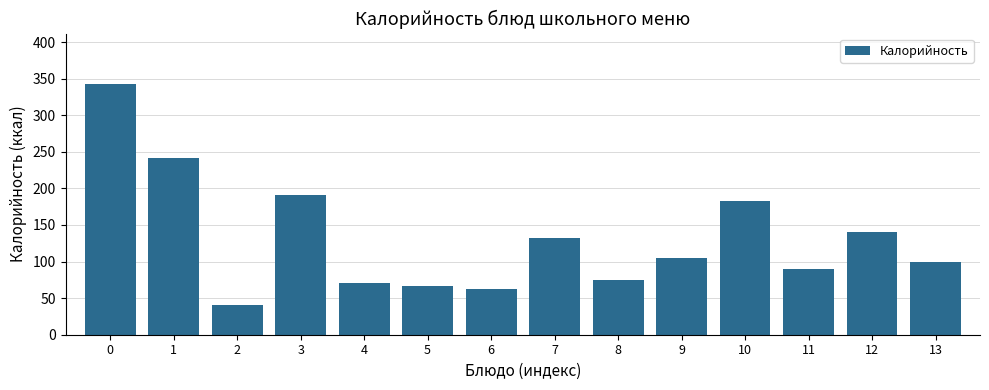

Reading right to left, what are all the values shown in this chart?

99.0	140.0	90.0	182.3	104.2	75.0	132.0	62.0	66.6	70.5	190.5	40.0	241.9	342.9